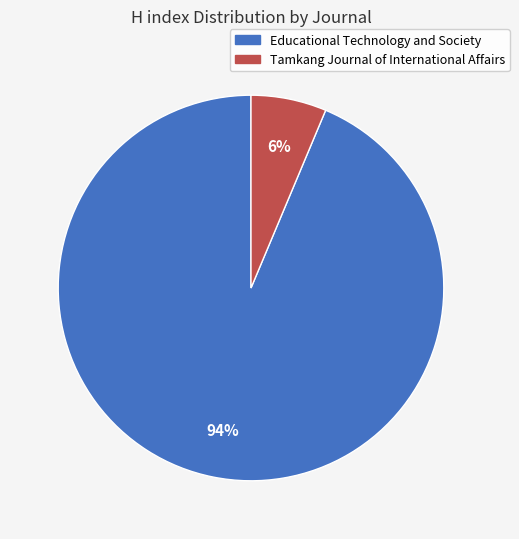

Rank the categories by value from highest to lowest.

Educational Technology and Society, Tamkang Journal of International Affairs